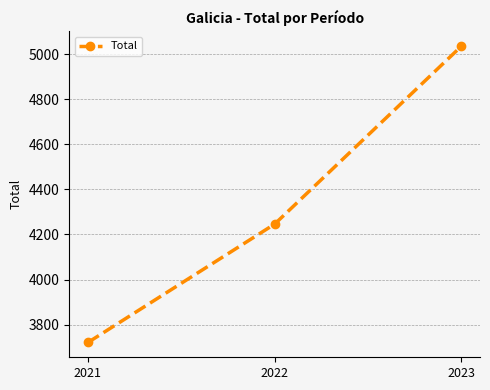

Approximately how many times larger is the value at 2021 compared to 2023?

0.7